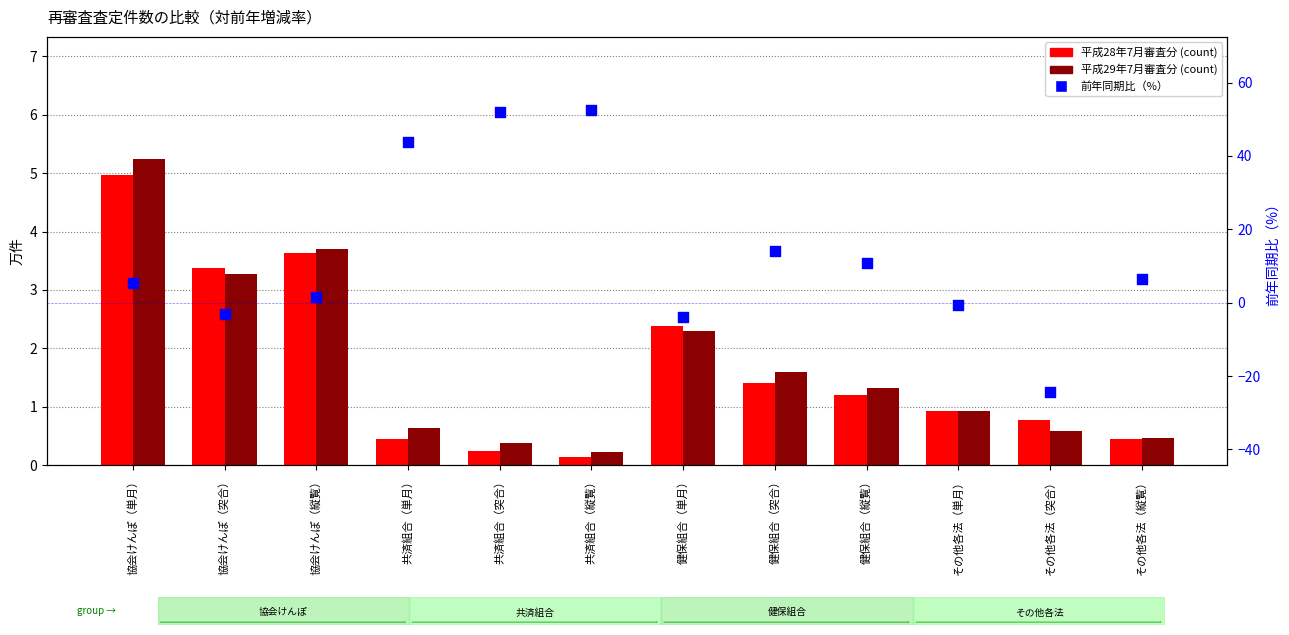

At which category is the sum across all series the highest?

共済組合（縦覧）